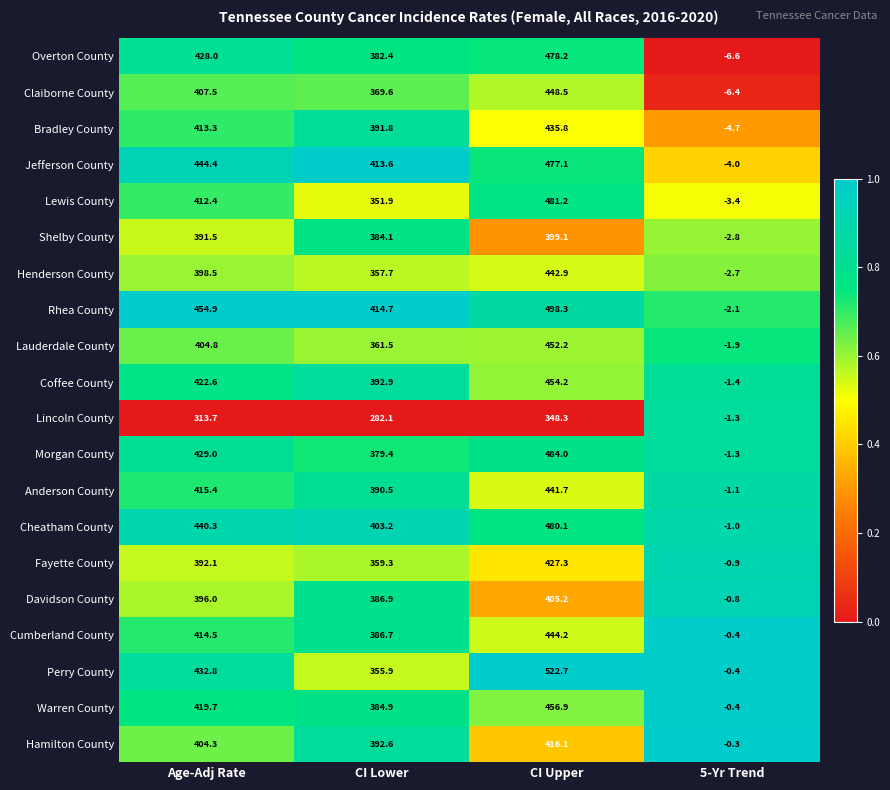

What is the spread (max minus min) of values at CI Lower?

132.6